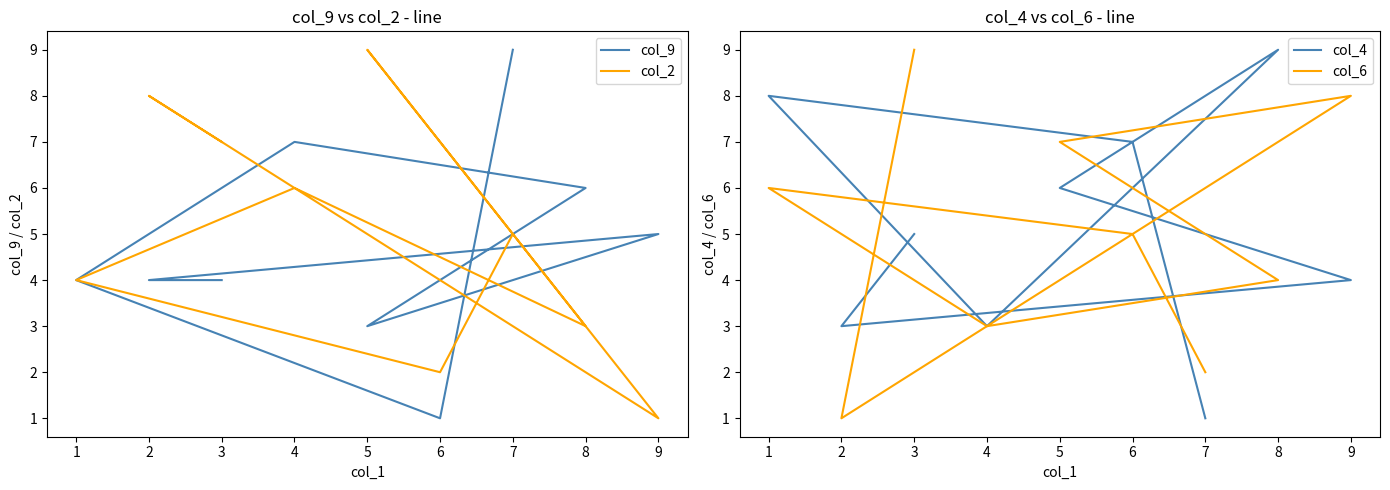

List the series in order of their peak value, lowest first.

col_9, col_2, col_4, col_6